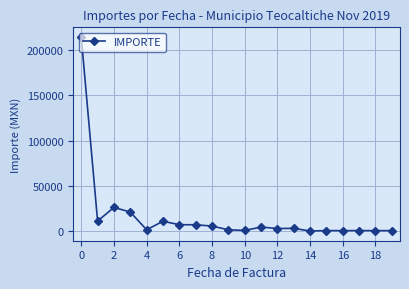

True or false: the data has more than 0 interior local peaks.

True